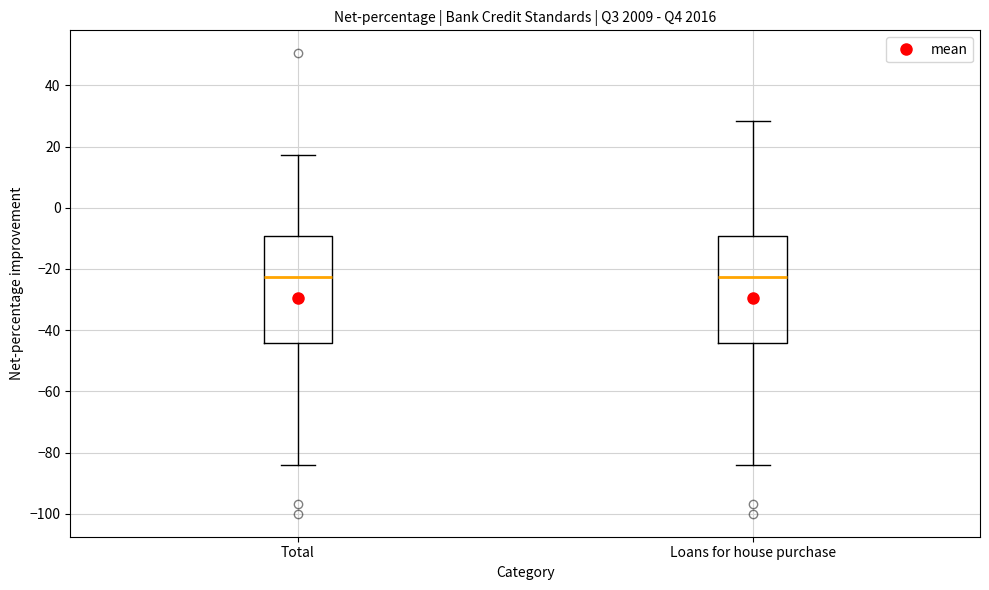

Reading left to right, read every box against the y-axis: the position of its median line, the range the box covers, and the ends of its whiskers. The values are not printed on the chart, so give them approximately, as read against the axis.

Total: median -22, box -44 to -10, whiskers -84 to 18
Loans for house purchase: median -22, box -44 to -10, whiskers -84 to 28